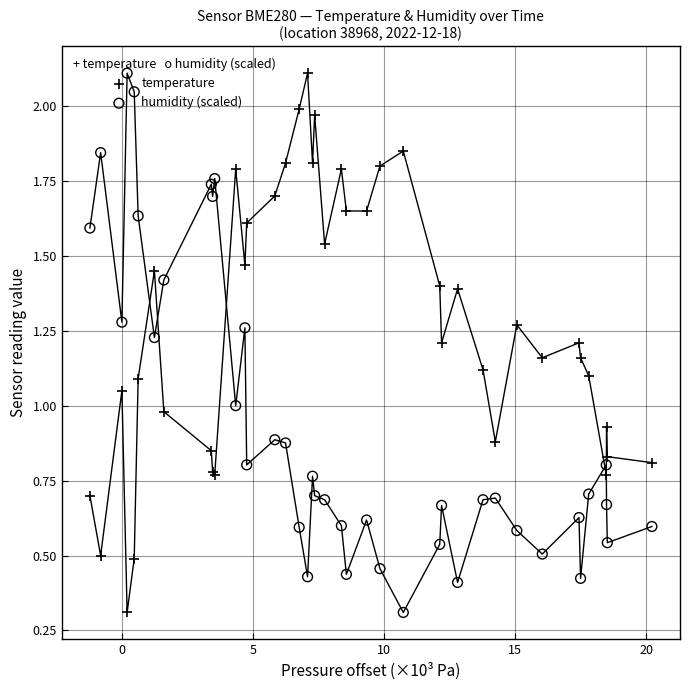

Which series contains the highest Y value?

temperature